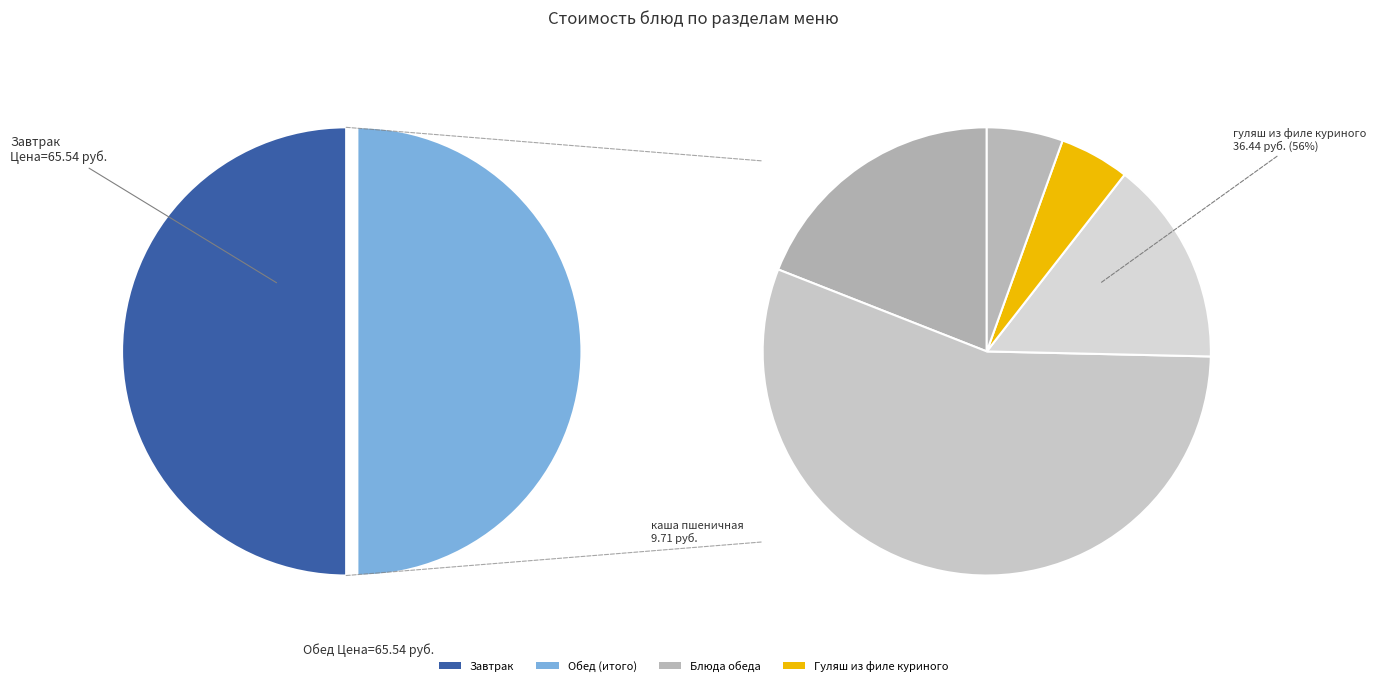

Is there any slice that represents more than half of the pie?

No